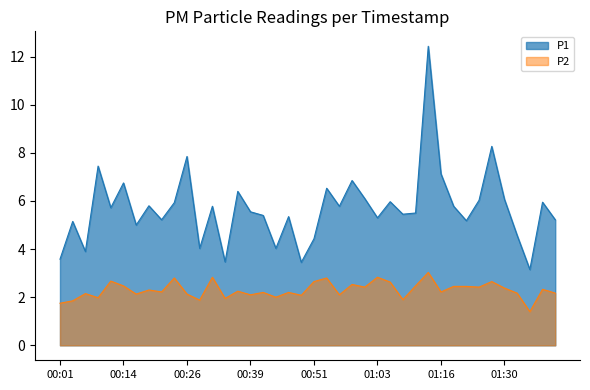

Rank the categories by P1 value from highest to lowest.

01:13, 01:28, 00:26, 00:09, 01:16, 00:58, 00:14, 00:53, 00:36, 01:01, 01:30, 01:26, 01:06, 01:38, 00:24, 00:19, 00:31, 00:56, 01:18, 00:11, 00:39, 01:11, 01:08, 00:41, 00:46, 01:03, 00:21, 01:41, 01:23, 00:04, 00:16, 01:33, 00:51, 00:29, 00:43, 00:06, 00:01, 00:34, 00:48, 01:36